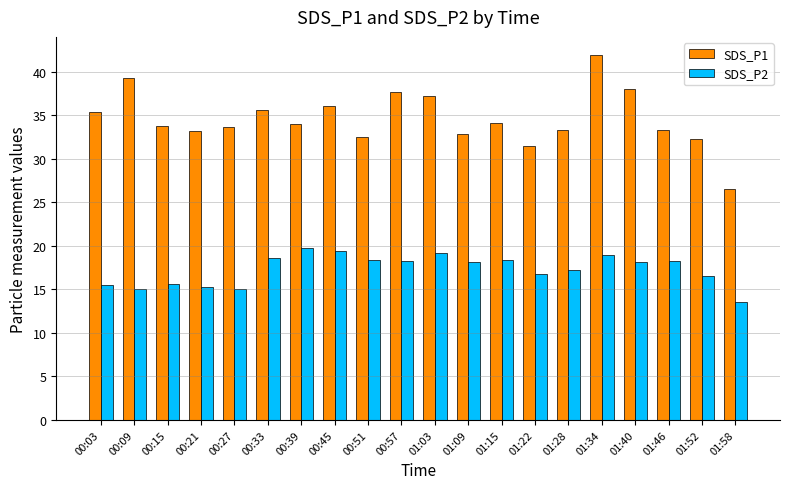

Count the number of categories in the chart.

20